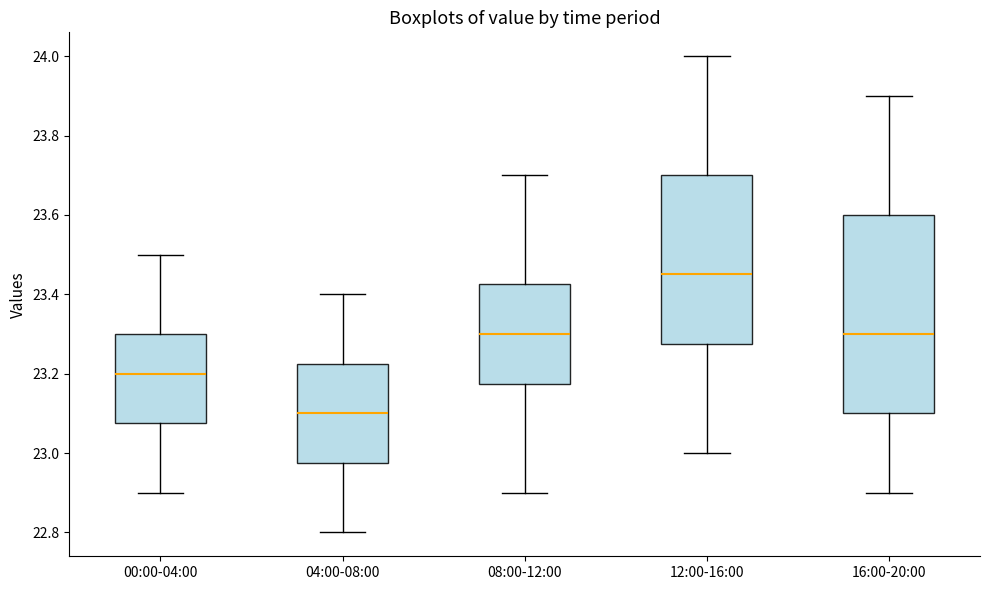

Reading left to right, read every box against the y-axis: the position of its median line, the range the box covers, and the ends of its whiskers. The values are not printed on the chart, so give them approximately, as read against the axis.

00:00-04:00: median 23.20, box 23.08 to 23.30, whiskers 22.90 to 23.50
04:00-08:00: median 23.10, box 22.98 to 23.22, whiskers 22.80 to 23.40
08:00-12:00: median 23.30, box 23.18 to 23.42, whiskers 22.90 to 23.70
12:00-16:00: median 23.46, box 23.28 to 23.70, whiskers 23.00 to 24.00
16:00-20:00: median 23.30, box 23.10 to 23.60, whiskers 22.90 to 23.90